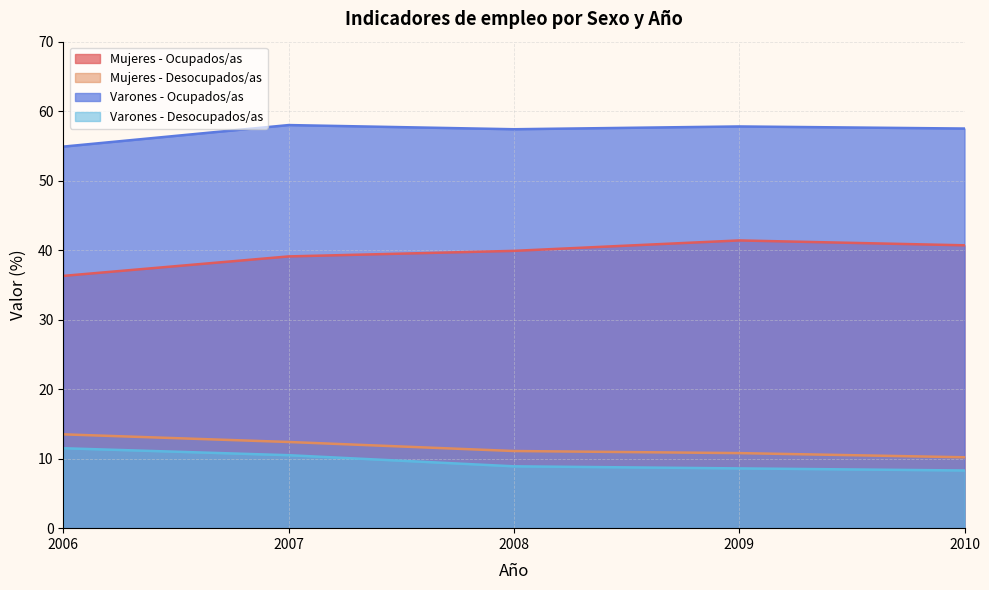

How many series are shown in this chart?

4